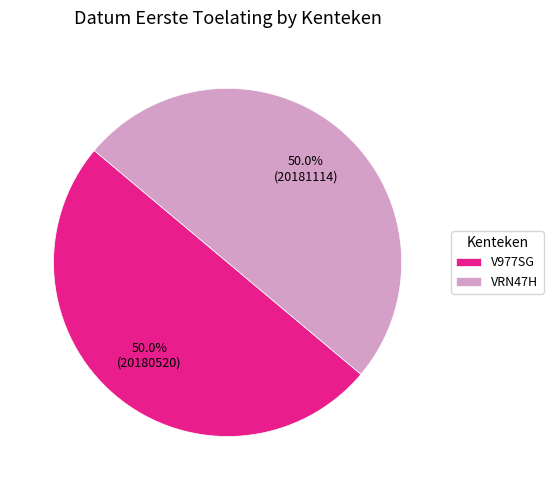

What percentage is NOT represented by VRN47H?

50.0%